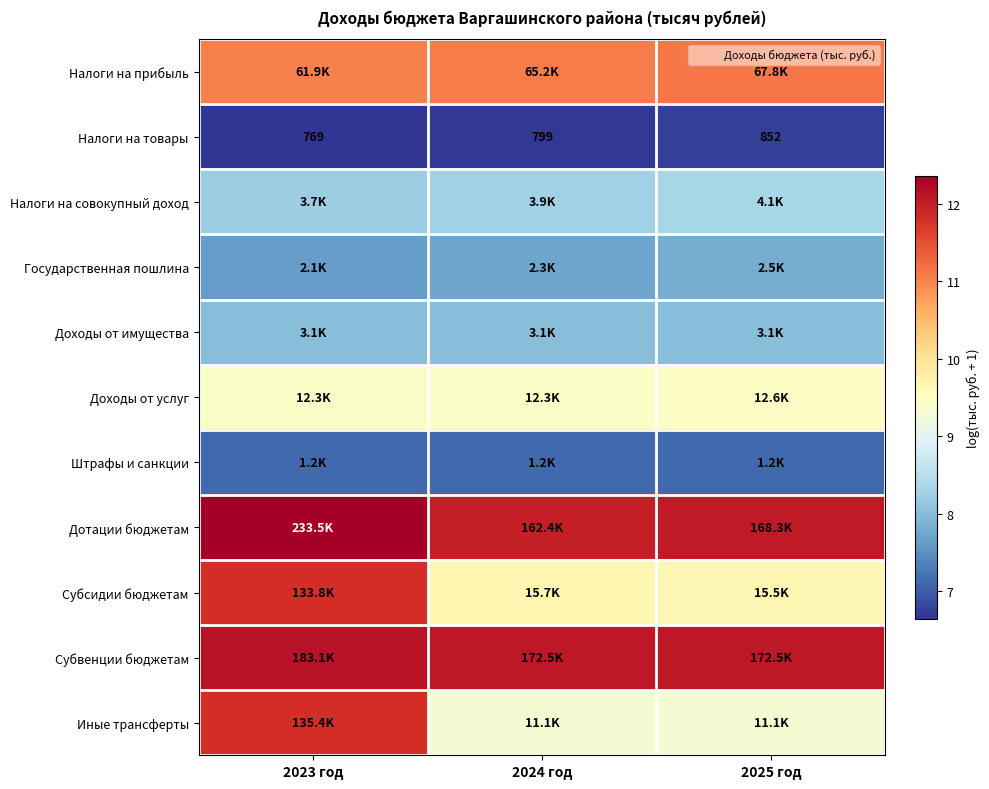

List the series in order of their peak value, highest first.

Дотации бюджетам, Субвенции бюджетам, Иные трансферты, Субсидии бюджетам, Налоги на прибыль, Доходы от услуг, Налоги на совокупный доход, Доходы от имущества, Государственная пошлина, Штрафы и санкции, Налоги на товары